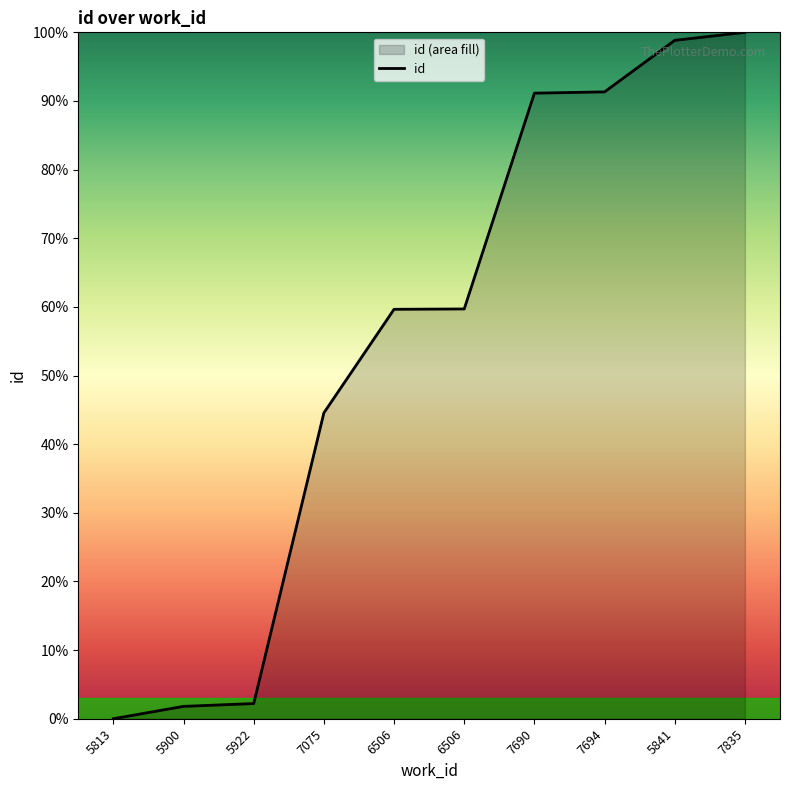

What is the difference between the second highest and second lowest values?

97.0